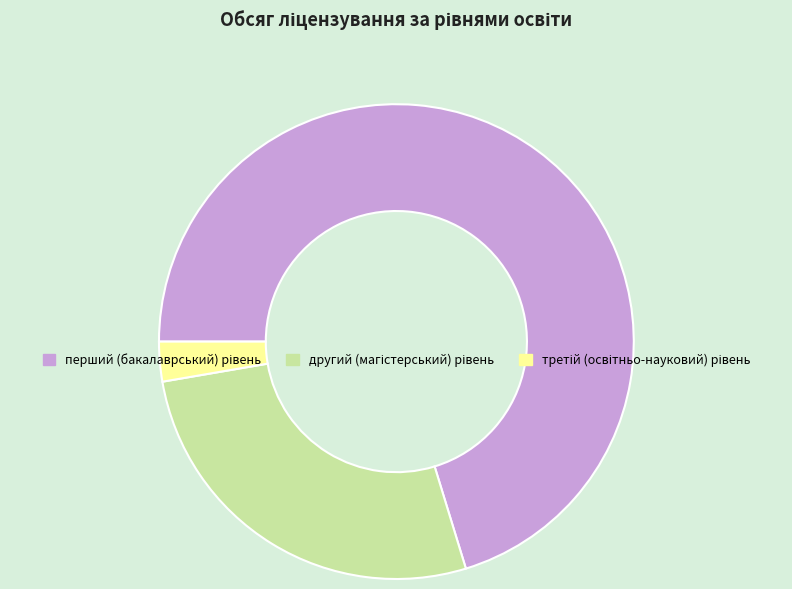

Is there any slice that represents more than half of the pie?

Yes